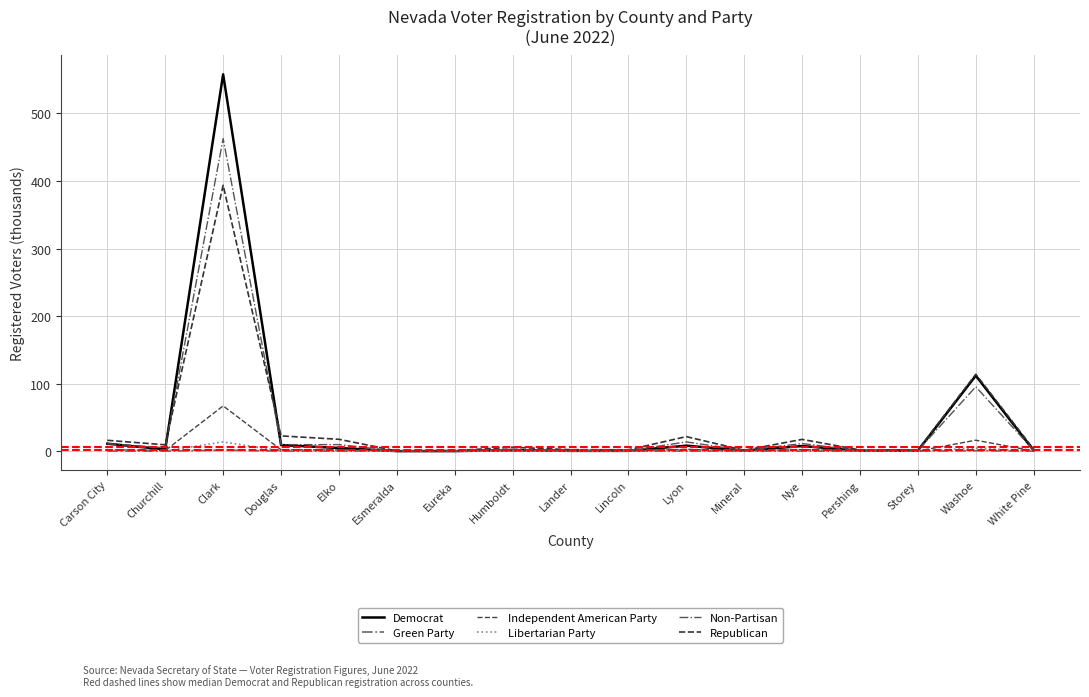

True or false: Libertarian Party has more than 2 interior local peaks.

True